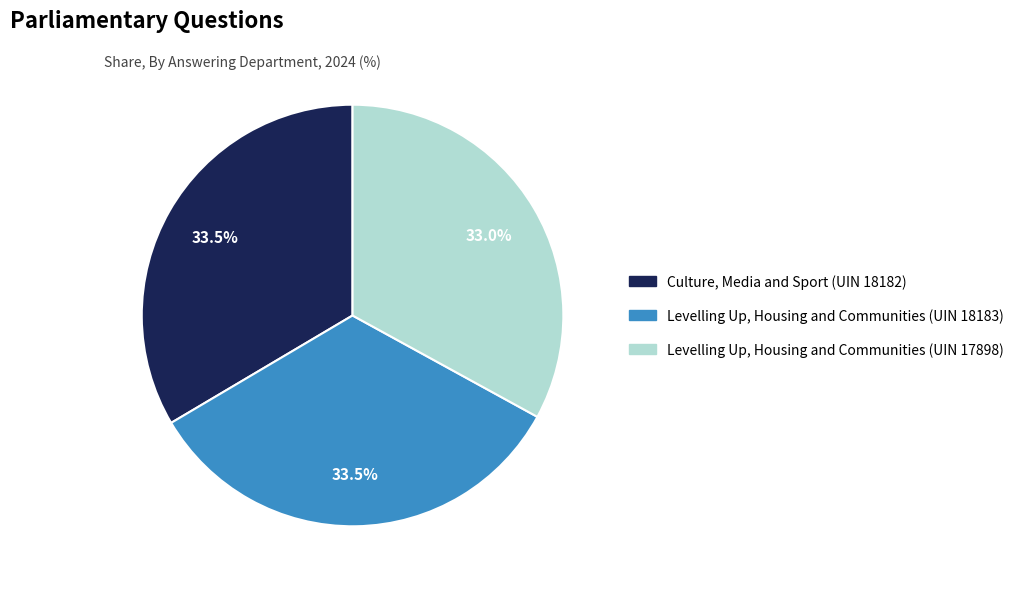

Which slice is the smallest?

Levelling Up, Housing and Communities (UIN 17898)